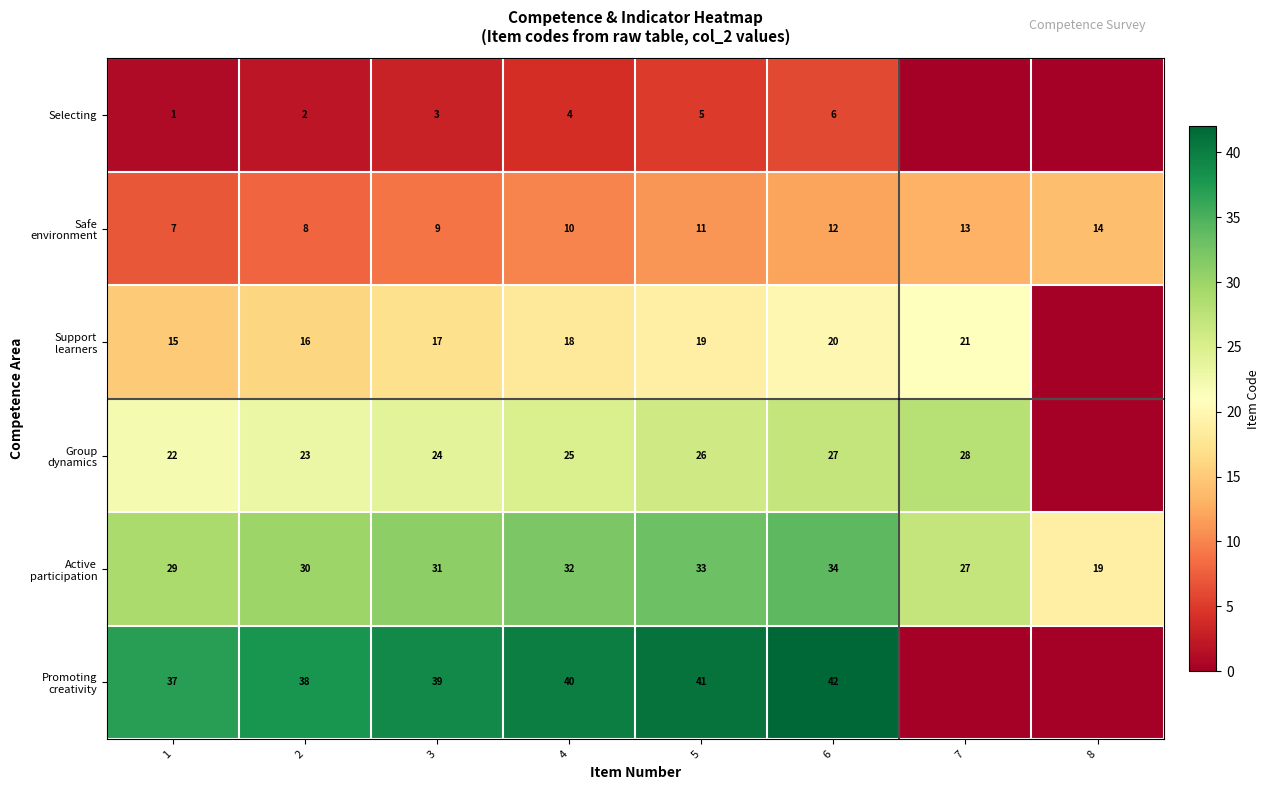

How many distinct data groups are displayed?

6